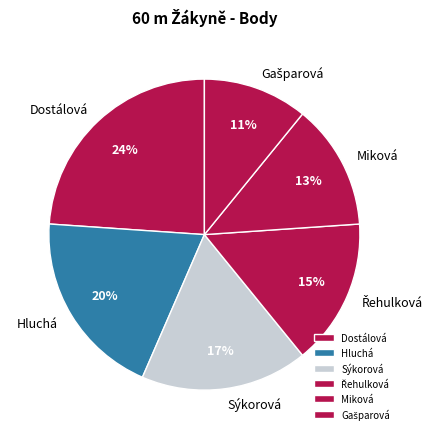

To the nearest percent, what is the average slice percentage?

17%